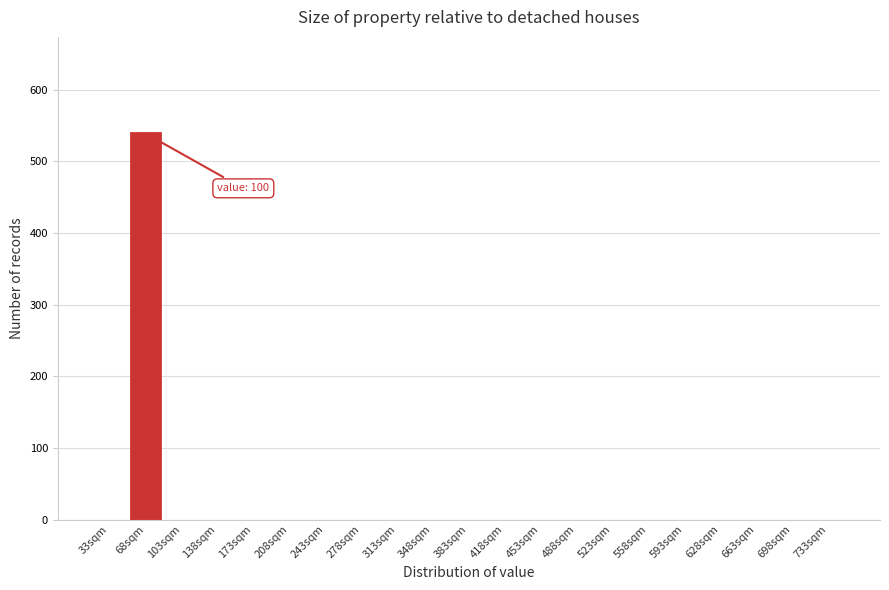

Reading left to right, extract all data points from this chart.

33sqm=0	68sqm=539	103sqm=0	138sqm=0	173sqm=0	208sqm=0	243sqm=0	278sqm=0	313sqm=0	348sqm=0	383sqm=0	418sqm=0	453sqm=0	488sqm=0	523sqm=0	558sqm=0	593sqm=0	628sqm=0	663sqm=0	698sqm=0	733sqm=0